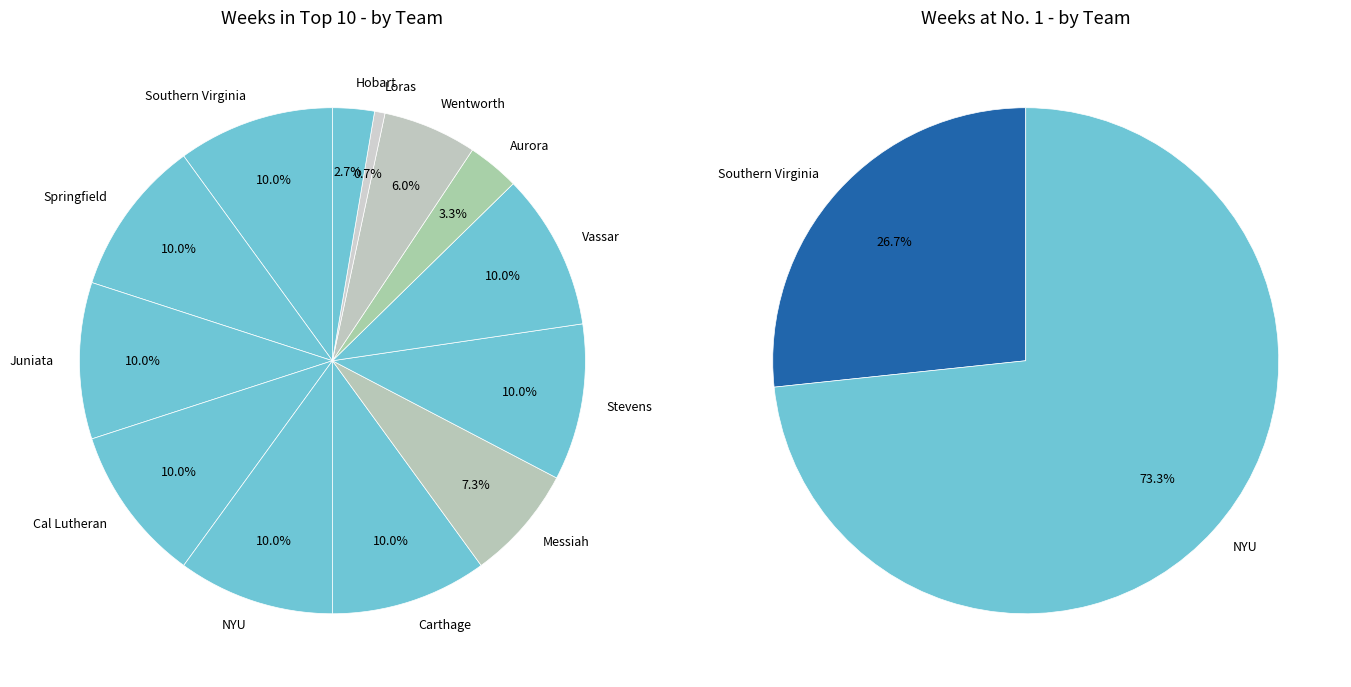

Which has a higher value, Juniata or Wentworth?

Juniata